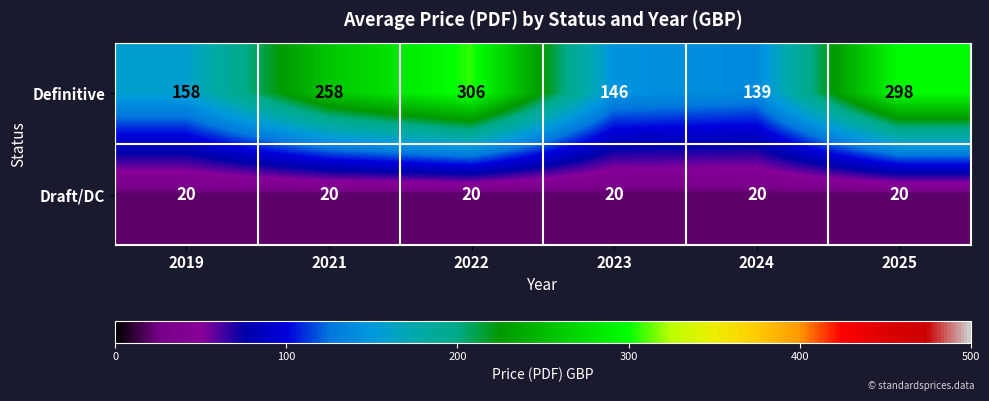

List the series in order of their peak value, highest first.

Definitive, Draft/DC